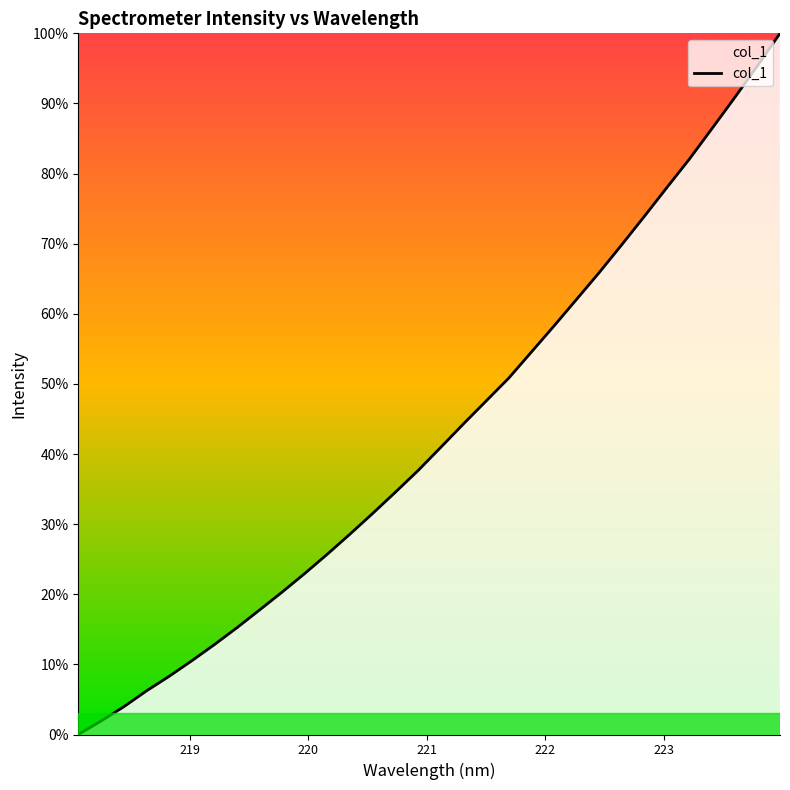

What is the greatest value displayed?

100.0